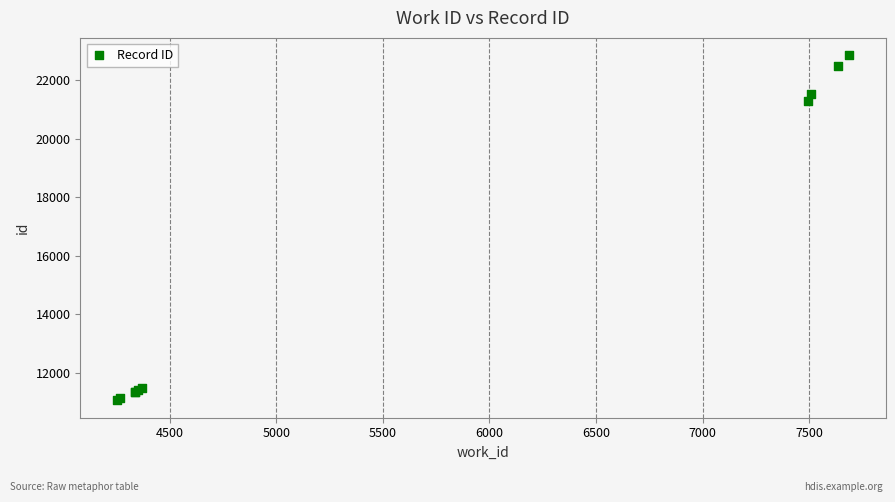

What Y value in the scatter plot is closest to 16957?

21298